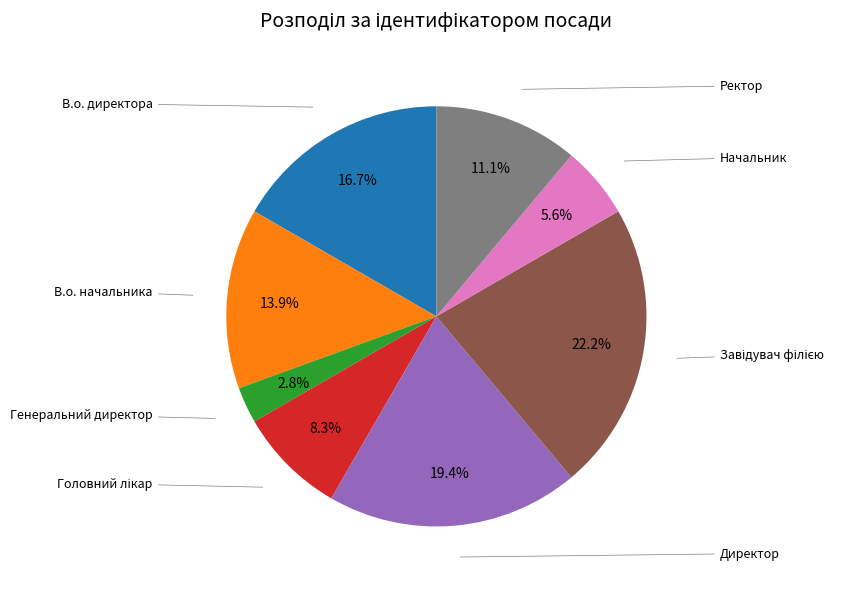

Count the number of slices in the pie.

8